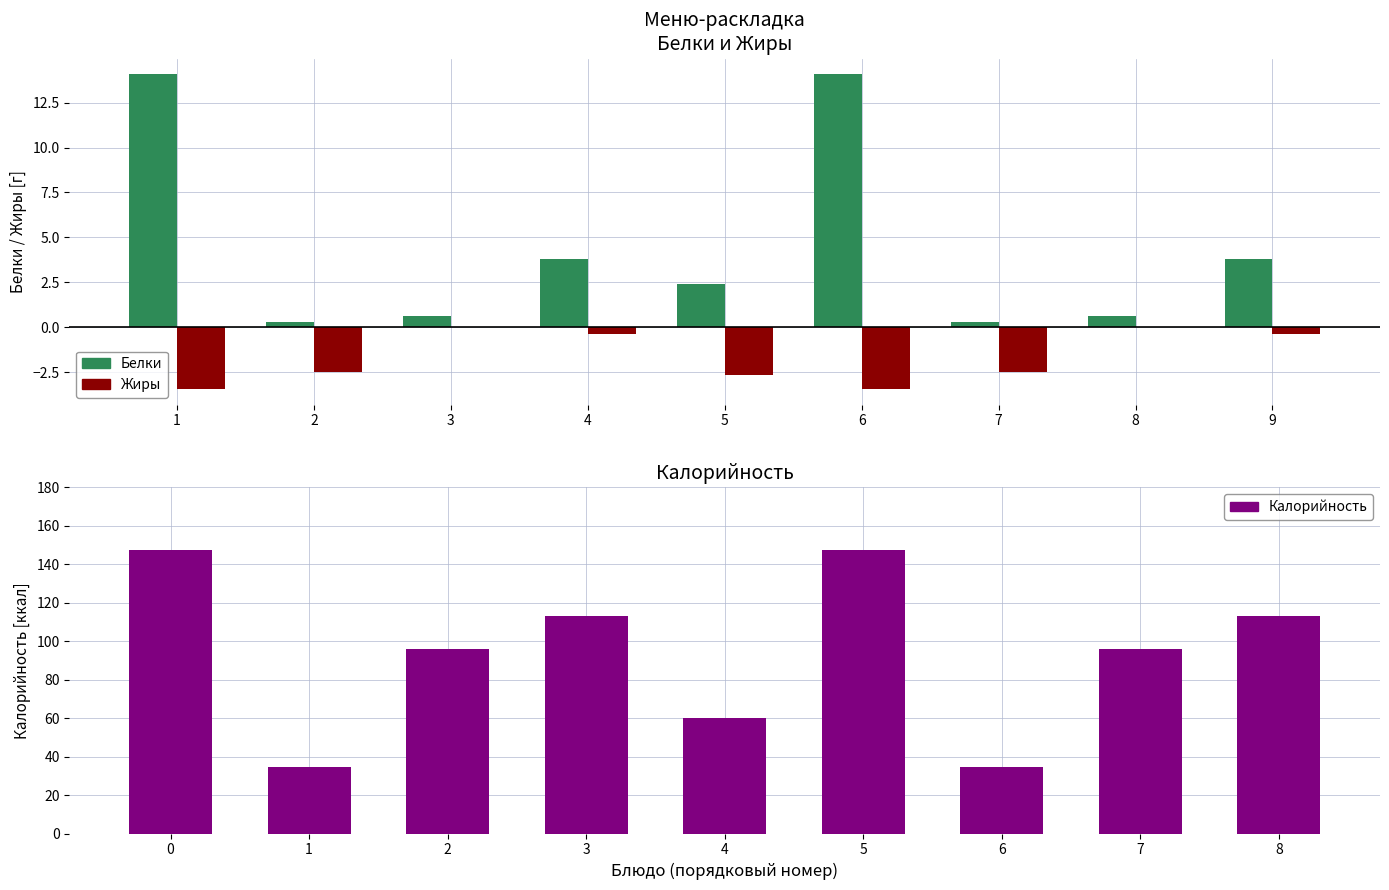

What is the value of the Калорийность bar at the 6th from the left?

147.2